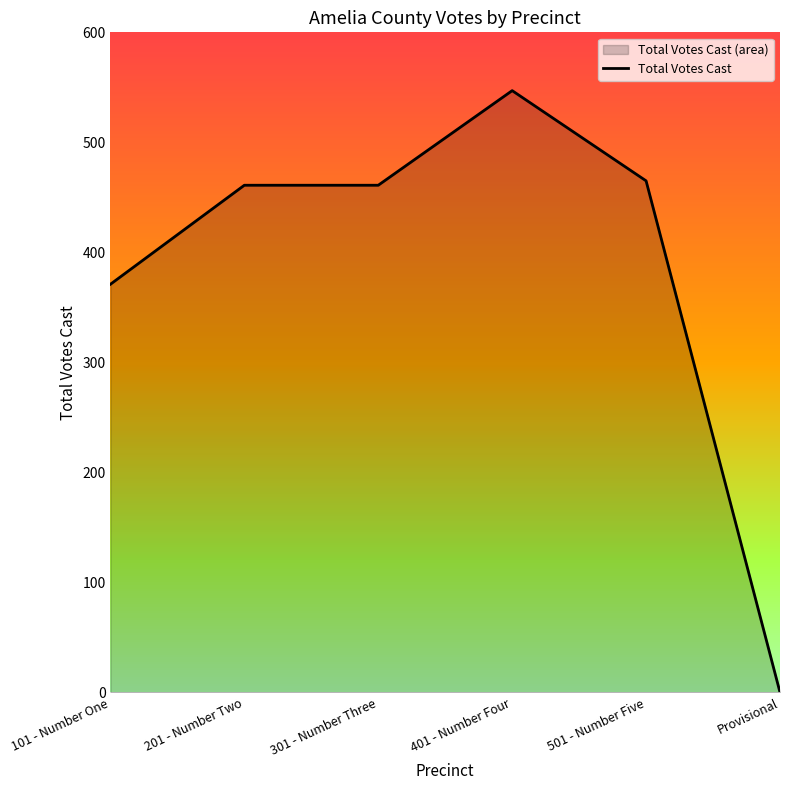

What is the average value?

384